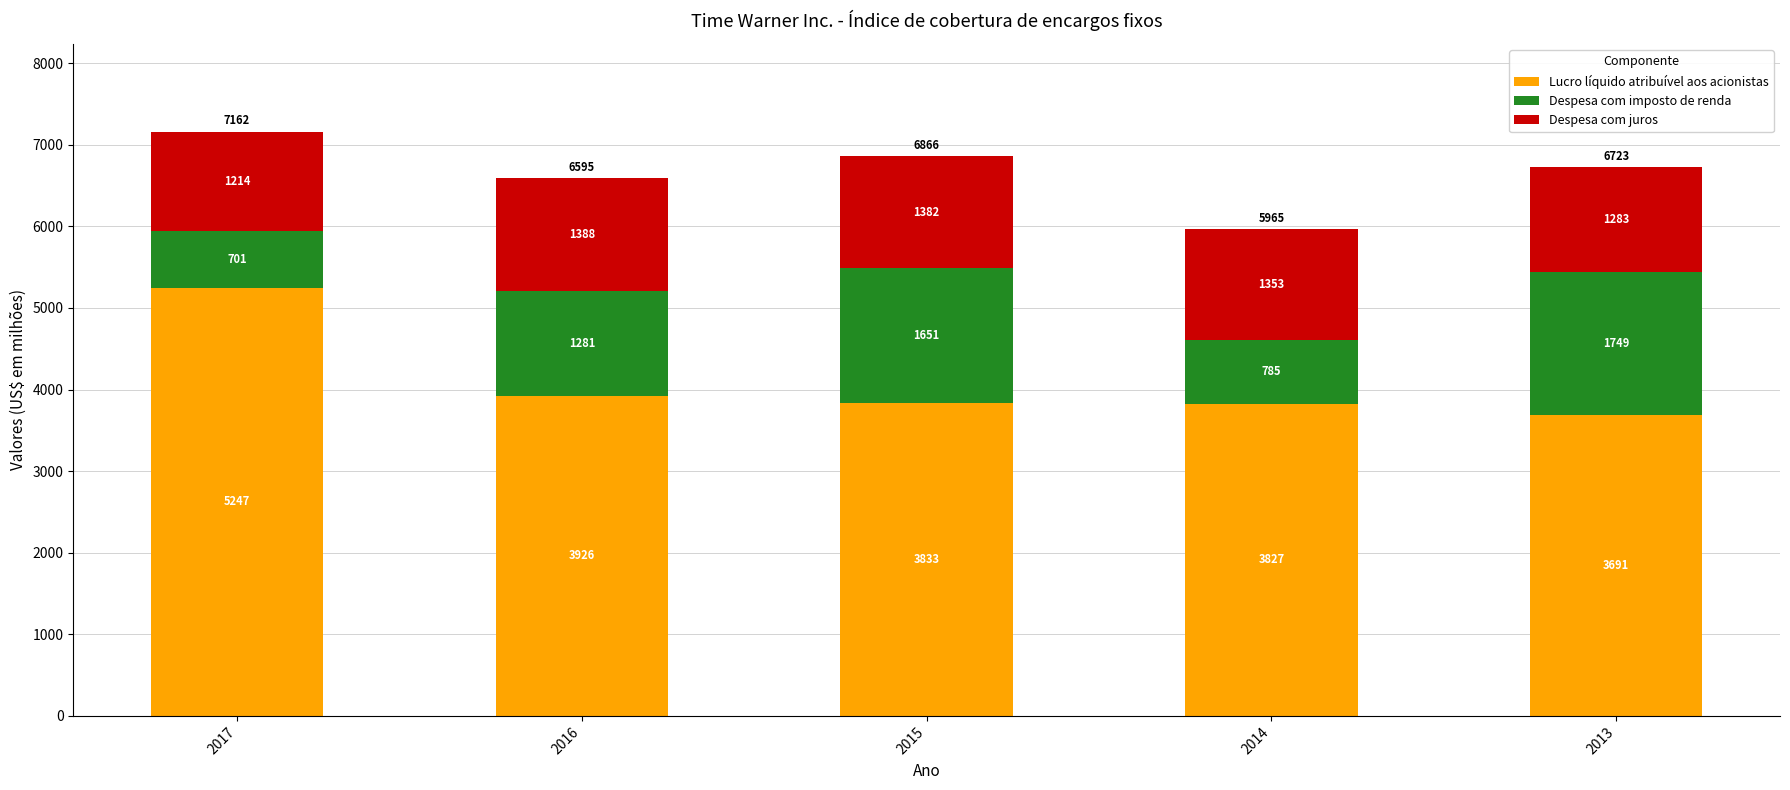

Reading left to right, what are the values for Lucro líquido atribuível aos acionistas?

5247	3926	3833	3827	3691